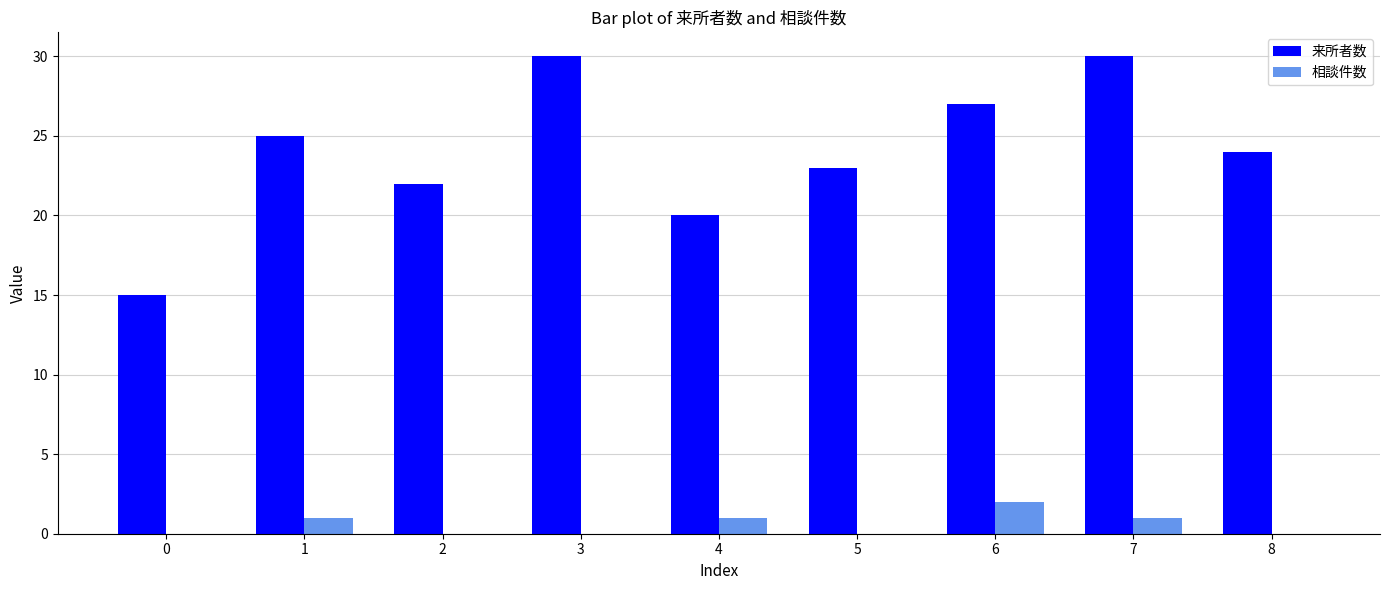

Reading left to right, transcribe all the data shown in this chart.

来所者数: 0=15	1=25	2=22	3=30	4=20	5=23	6=27	7=30	8=24
相談件数: 0=0	1=1	2=0	3=0	4=1	5=0	6=2	7=1	8=0